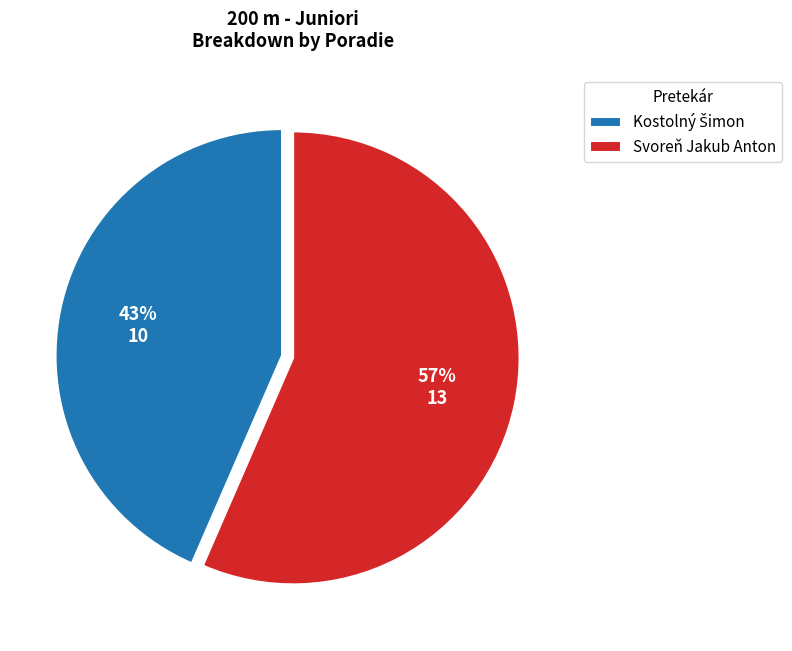

True or false: Svoreň Jakub Anton accounts for 57% of the total.

True